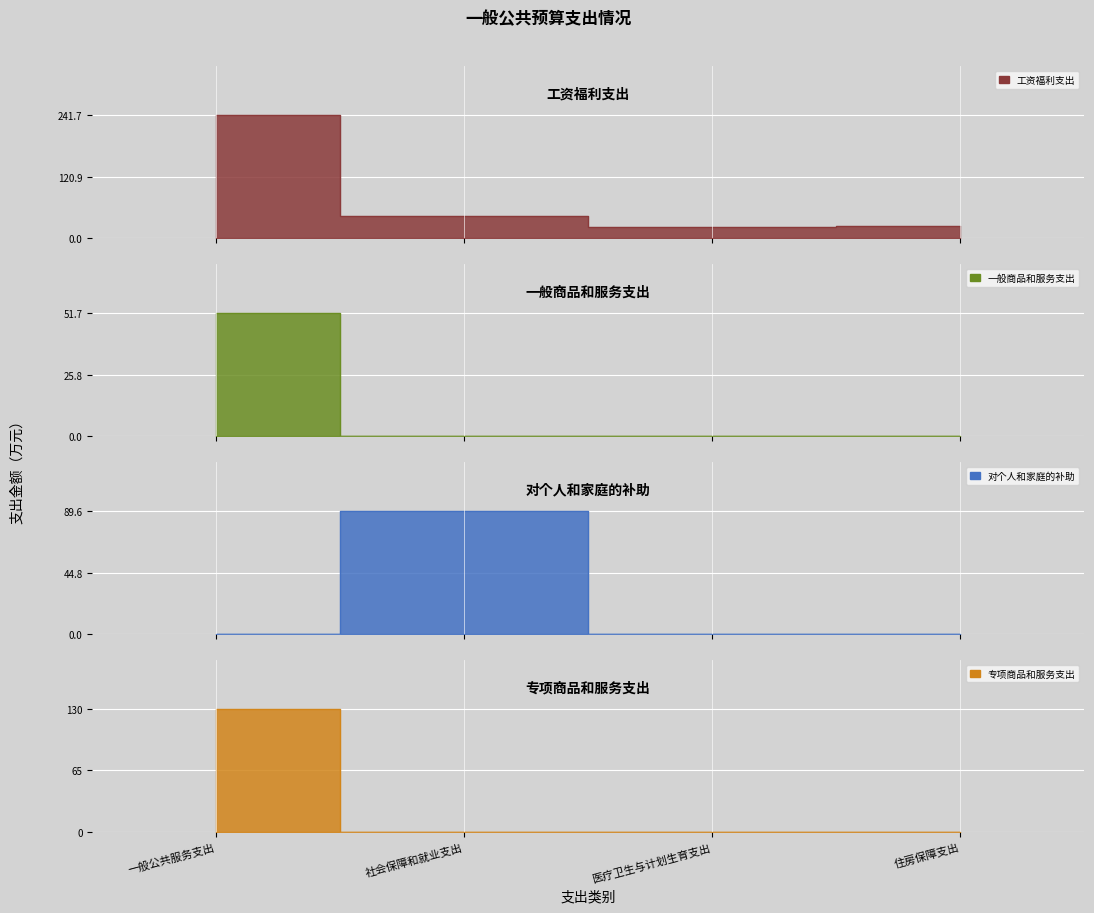

Where is 对个人和家庭的补助 nearest to the value 44?

一般公共服务支出